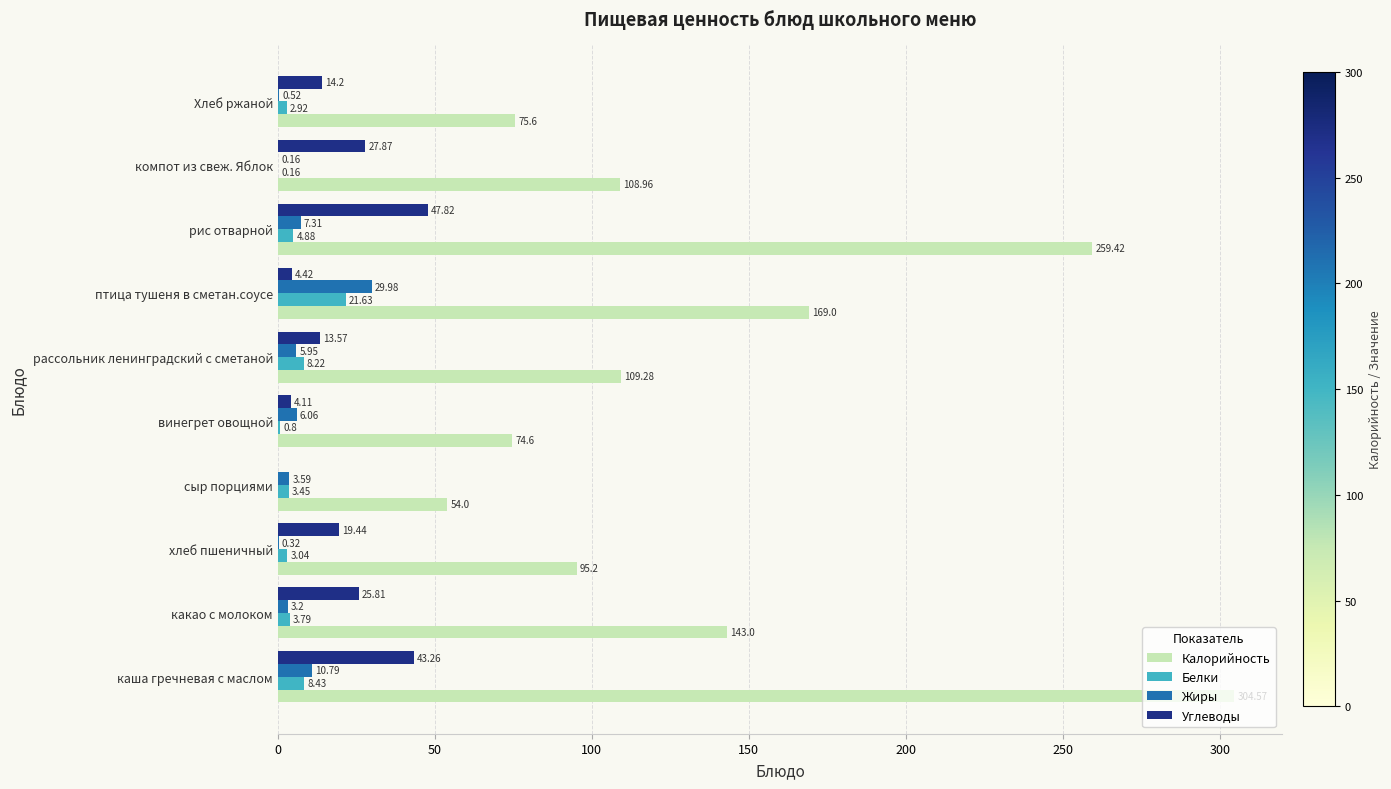

Where is Жиры nearest to the value 15?

каша гречневая с маслом